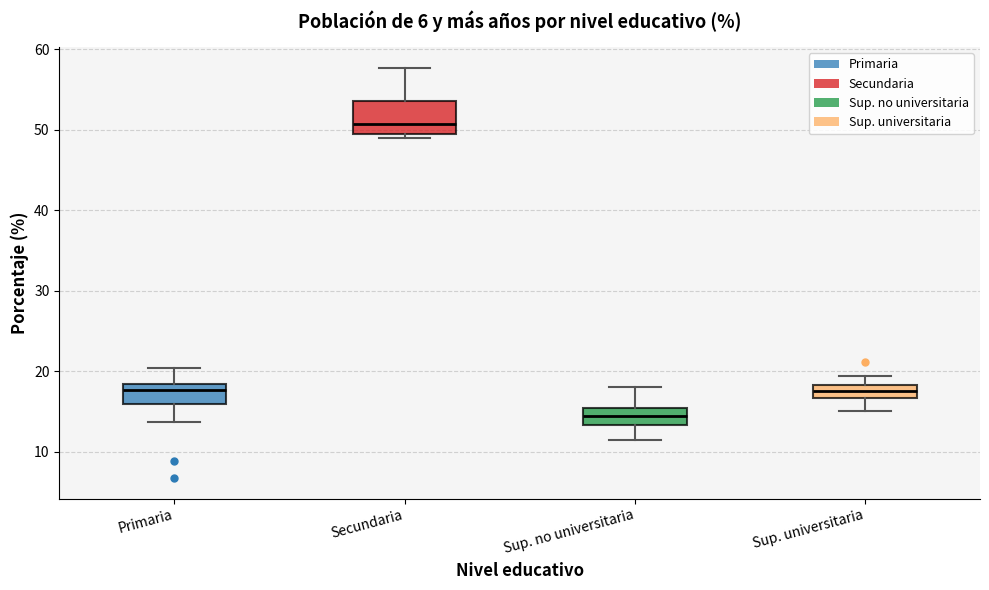

Reading left to right, transcribe this box plot: for each box, give where its median line is, the range the box spans, and where its two whiskers end, as read against the y-axis. The values are not printed on the chart, so give them approximately, as read against the axis.

Primaria: median 18 (just below the box's upper edge), box 16 to 18, whiskers 14 to 20
Secundaria: median 51, box 50 to 54, whiskers 49 to 58
Sup. no universitaria: median 14, box 13 to 15, whiskers 11 to 18
Sup. universitaria: median 18 (inside the box), box 17 to 18, whiskers 15 to 19